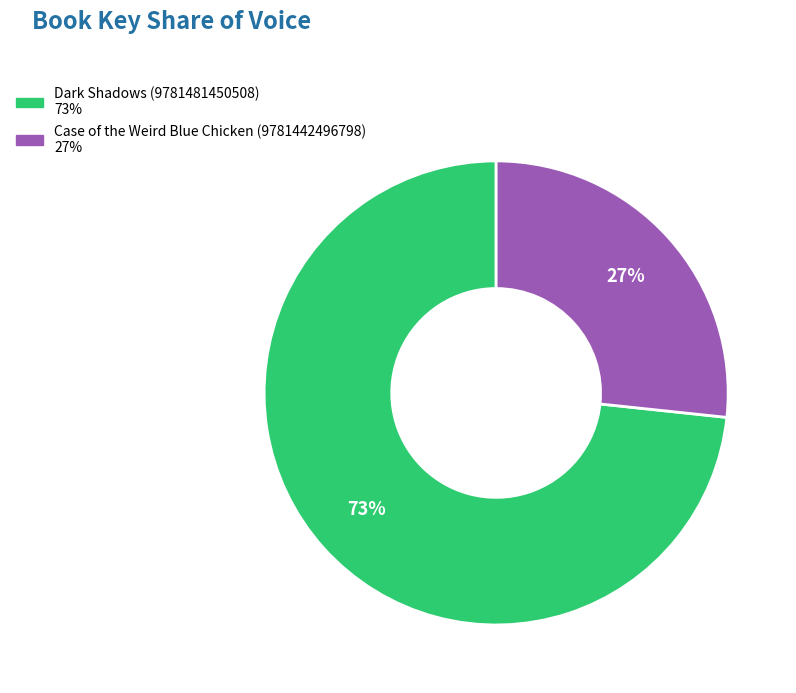

Rank the categories by value from highest to lowest.

Dark Shadows (9781481450508), Case of the Weird Blue Chicken (9781442496798)